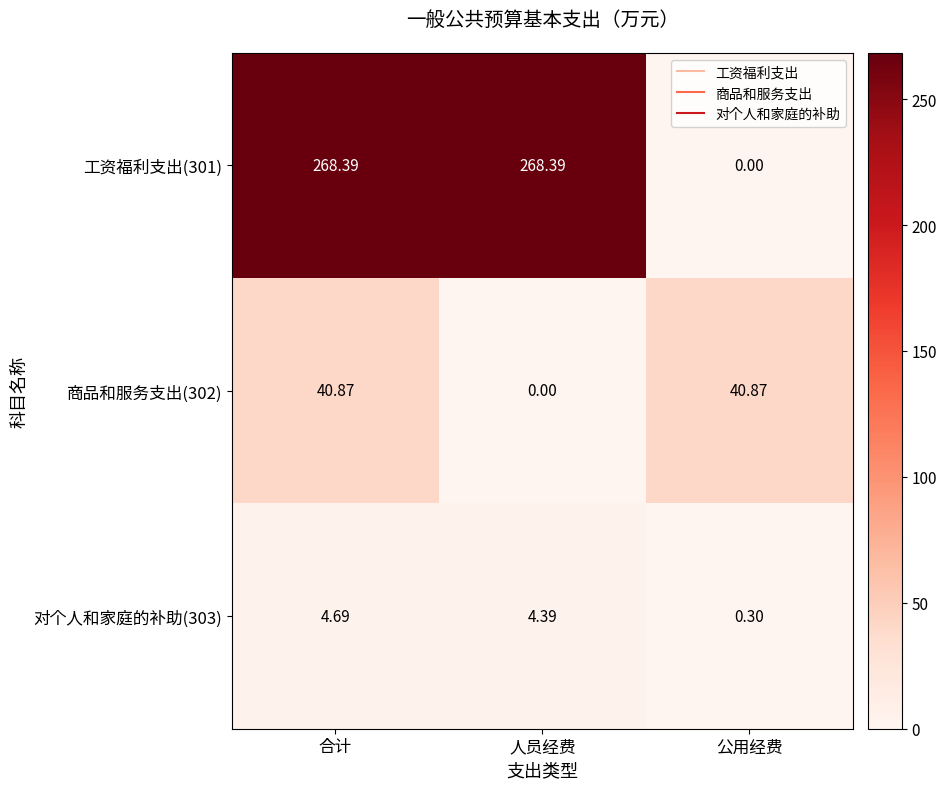

Which series has the widest spread of values?

工资福利支出(301)